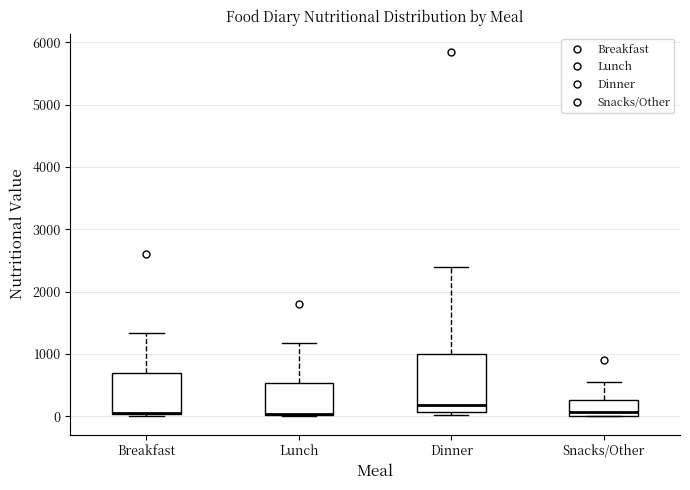

Comparing the boxes themselves (not the whiskers), which one is the tallest?

Dinner